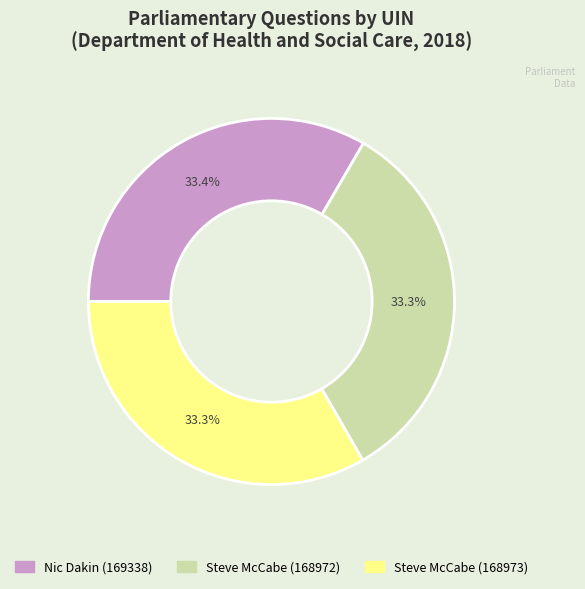

What portion of the pie excludes Steve McCabe (168973)?

66.7%